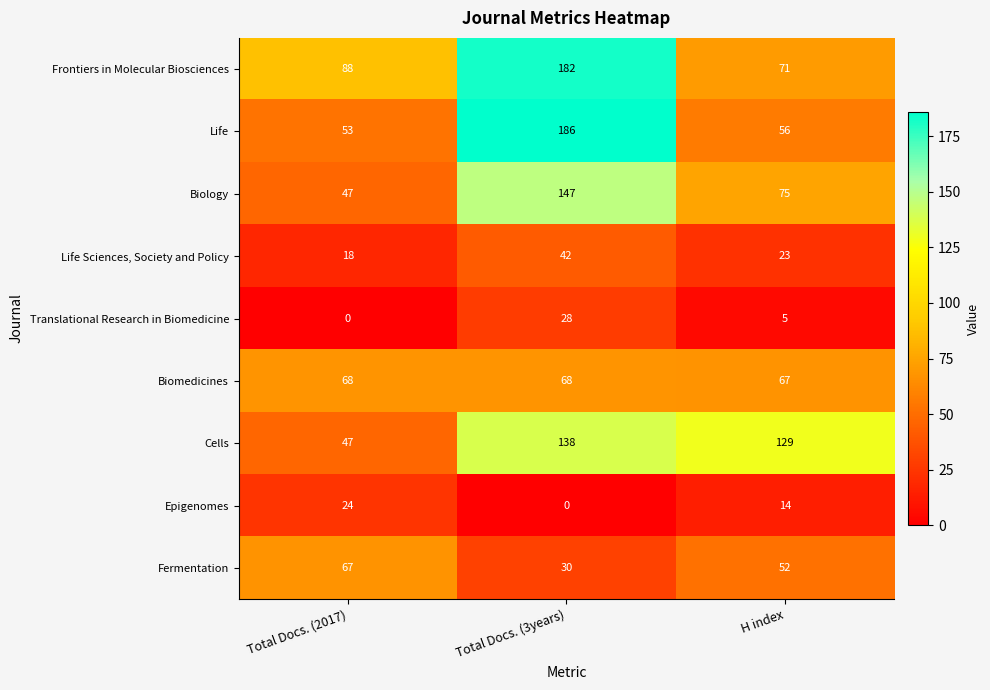

What is the sum of all Fermentation values?

149